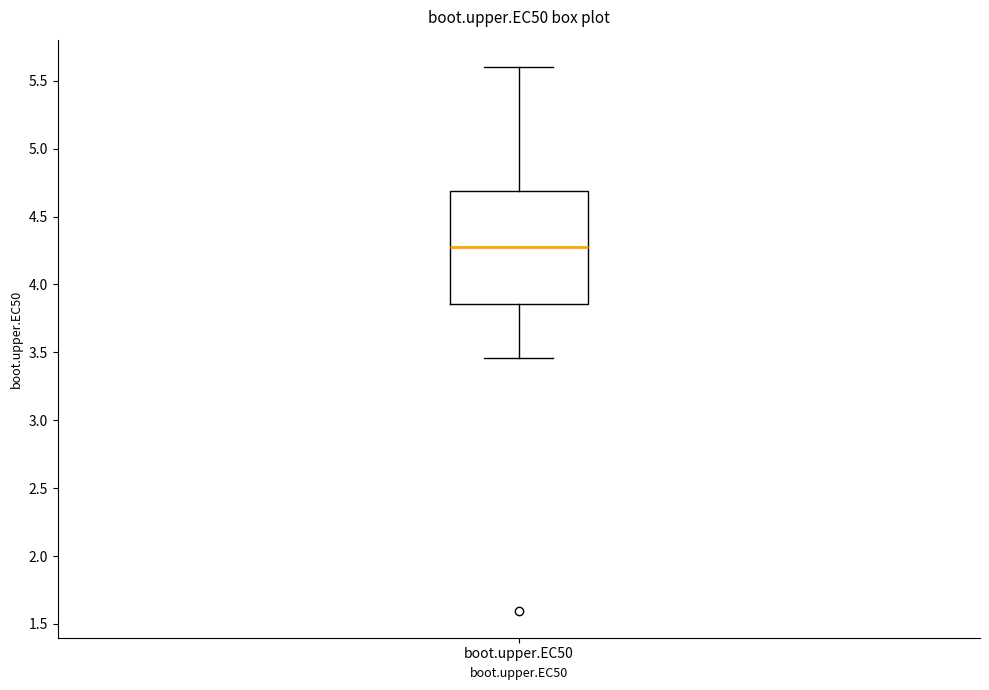

Where does the upper whisker of the box for boot.upper.EC50 end on the y-axis? The values are not printed on the chart, so give them approximately, as read against the axis.

5.60